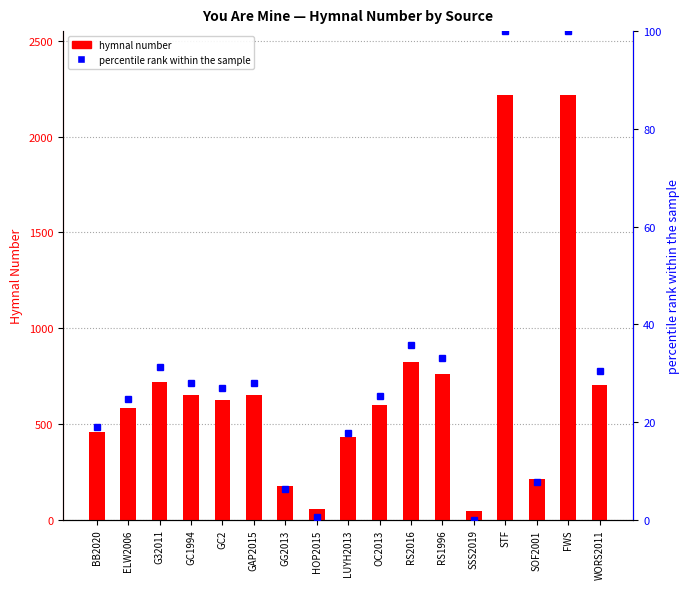

Reading left to right, what are all the values shown in this chart?

hymnal number: BB2020=456.0	ELW2006=581.0	G32011=721.0	GC1994=649.0	GC2=627.0	GAP2015=651.0	GG2013=177.0	HOP2015=56.0	LUYH2013=430.0	OC2013=596.0	RS2016=822.0	RS1996=762.0	SSS2019=43.0	STF=2218.0	SOF2001=212.0	FWS=2218.0	WORS2011=704.0
percentile rank within the sample: BB2020=19.0	ELW2006=24.7	G32011=31.2	GC1994=27.9	GC2=26.9	GAP2015=28.0	GG2013=6.2	HOP2015=0.6	LUYH2013=17.8	OC2013=25.4	RS2016=35.8	RS1996=33.1	SSS2019=0.0	STF=100.0	SOF2001=7.8	FWS=100.0	WORS2011=30.4